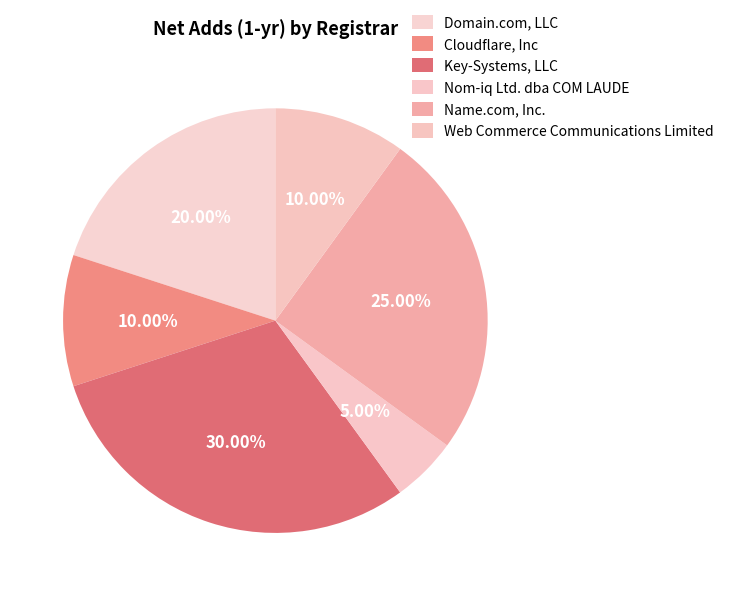

How many segments does this pie chart have?

6